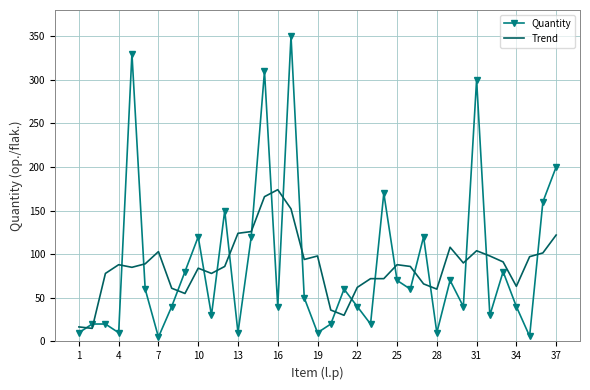

Which series has the largest range (max minus min)?

Quantity